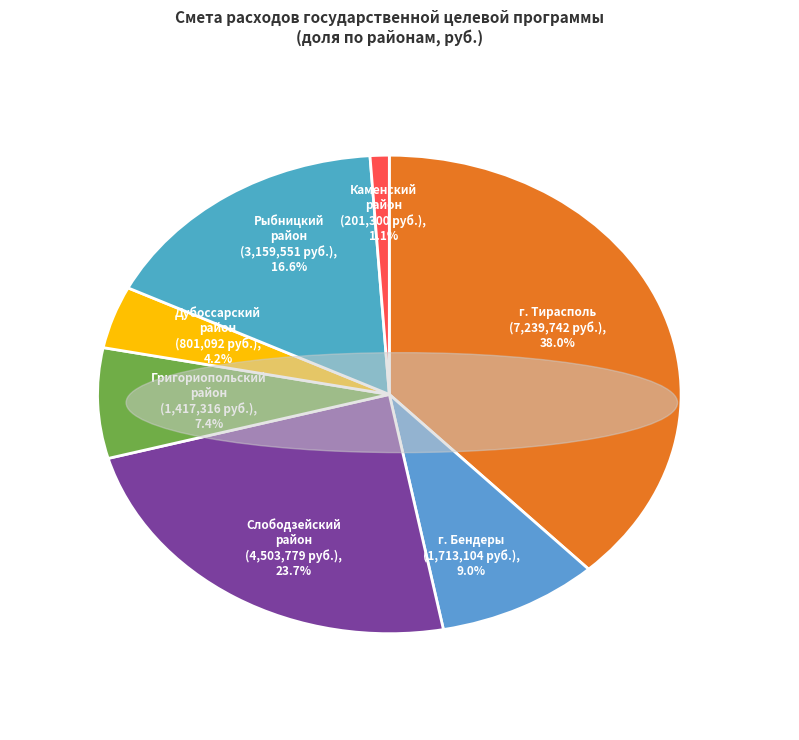

Does any single category account for the majority?

No